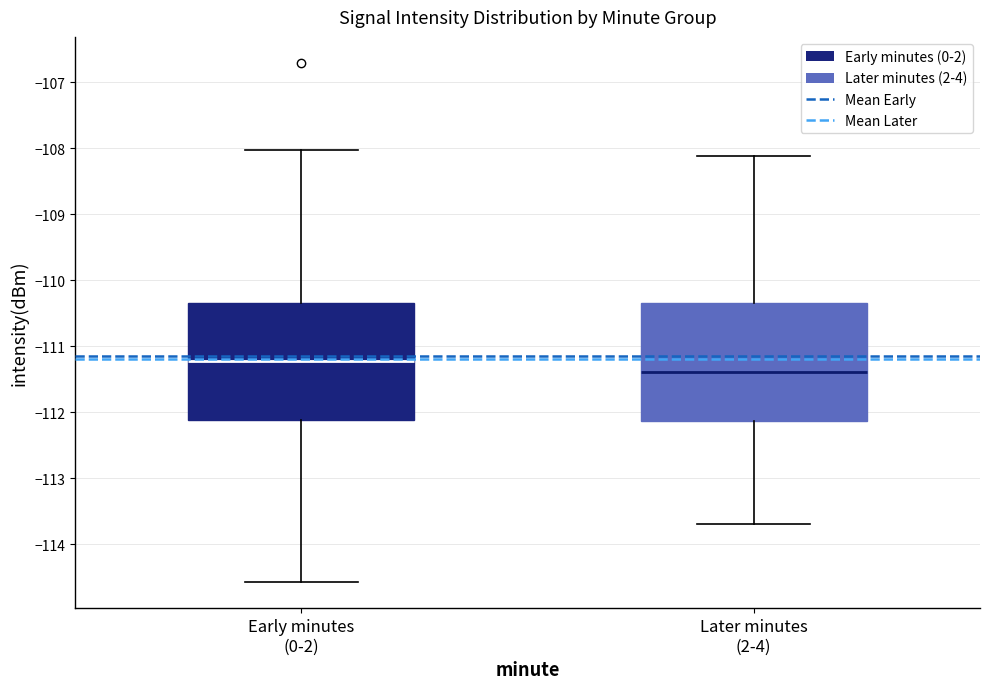

Which box has the highest median line?

Early minutes (0-2)